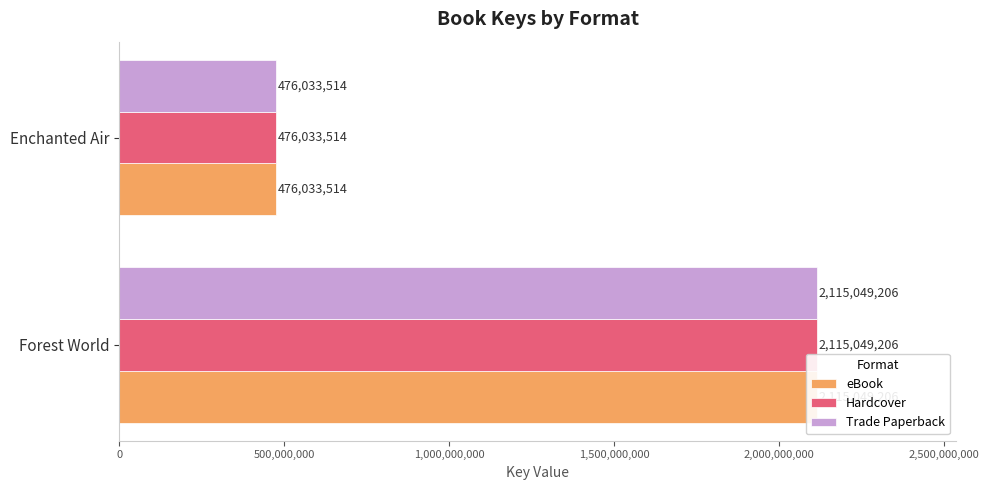

Read the Trade Paperback value at Enchanted Air.

476033514